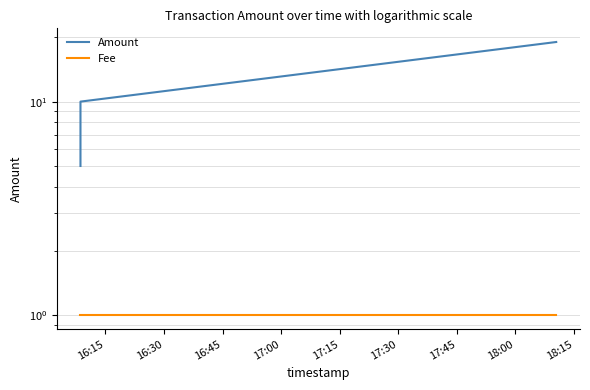

How many lines are shown in the chart?

2